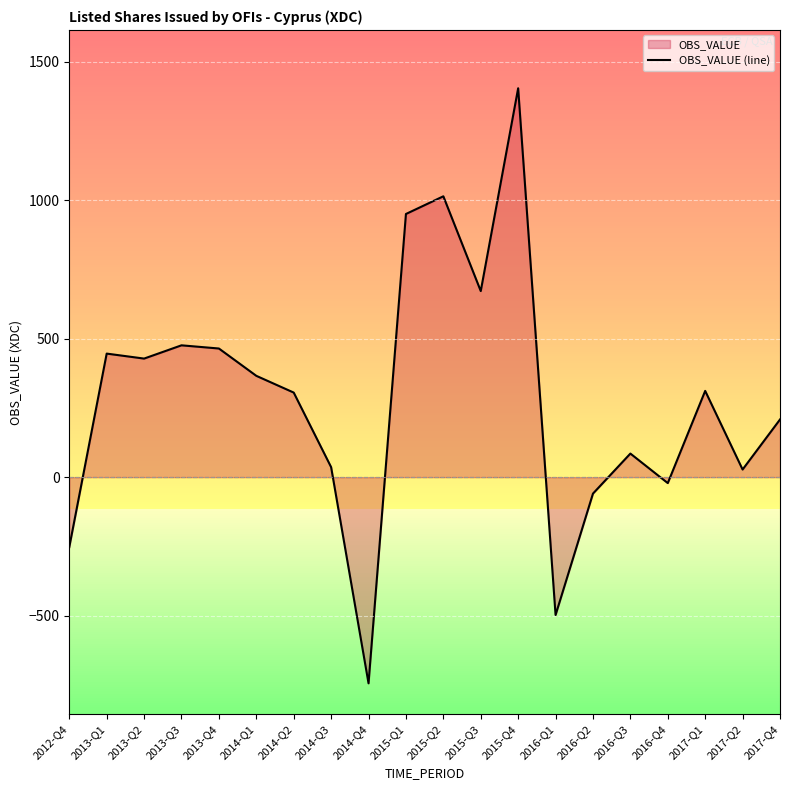

What is the difference between the maximum and second lowest values?

1902.7